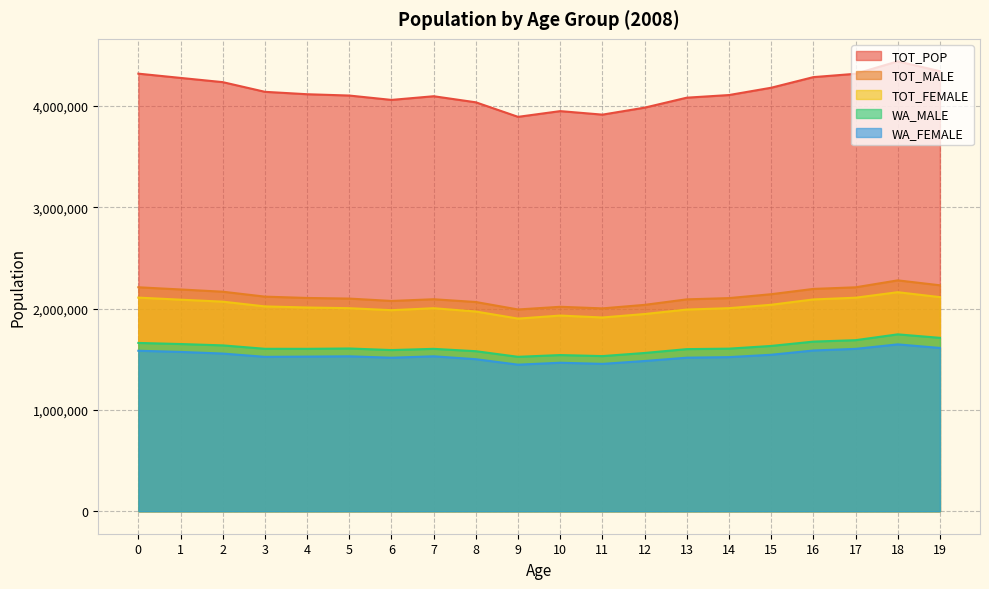

Which series has the largest range (max minus min)?

TOT_POP